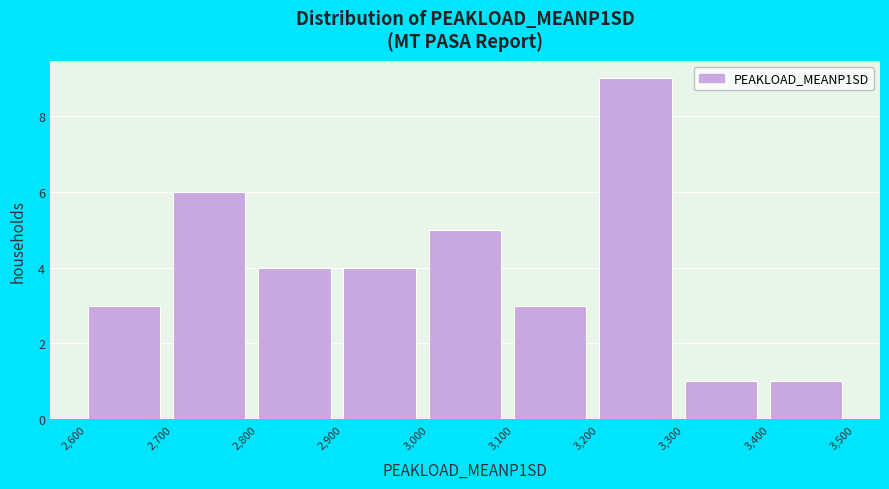

What is the height of the bar covering 3,300 to 3,400 on the x-axis? The values are not printed on the chart, so give them approximately, as read against the axis.

1